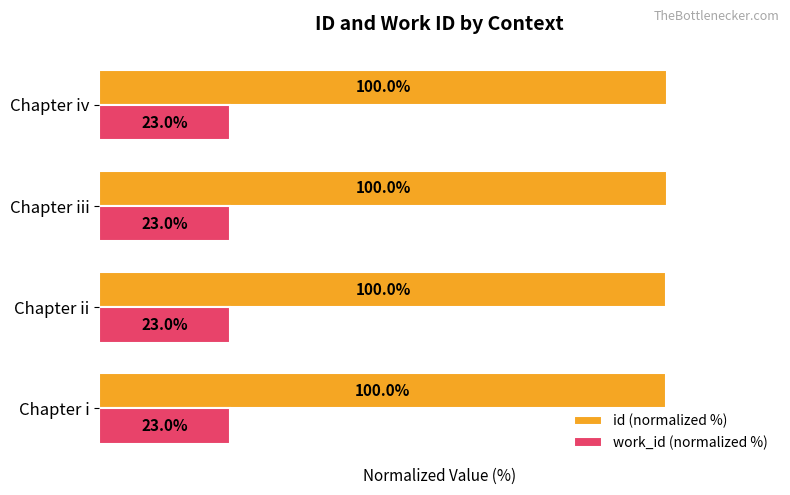

Is the value of work_id (normalized %) at Chapter iii greater than the value of id (normalized %) at Chapter iv?

No